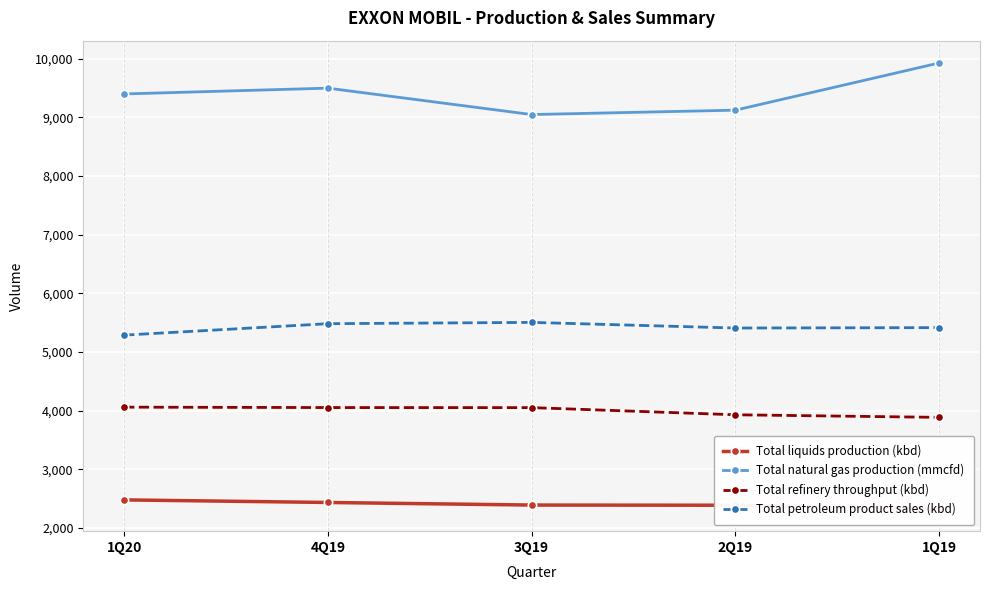

List the series in order of their overall mean, lowest first.

Total liquids production (kbd), Total refinery throughput (kbd), Total petroleum product sales (kbd), Total natural gas production (mmcfd)